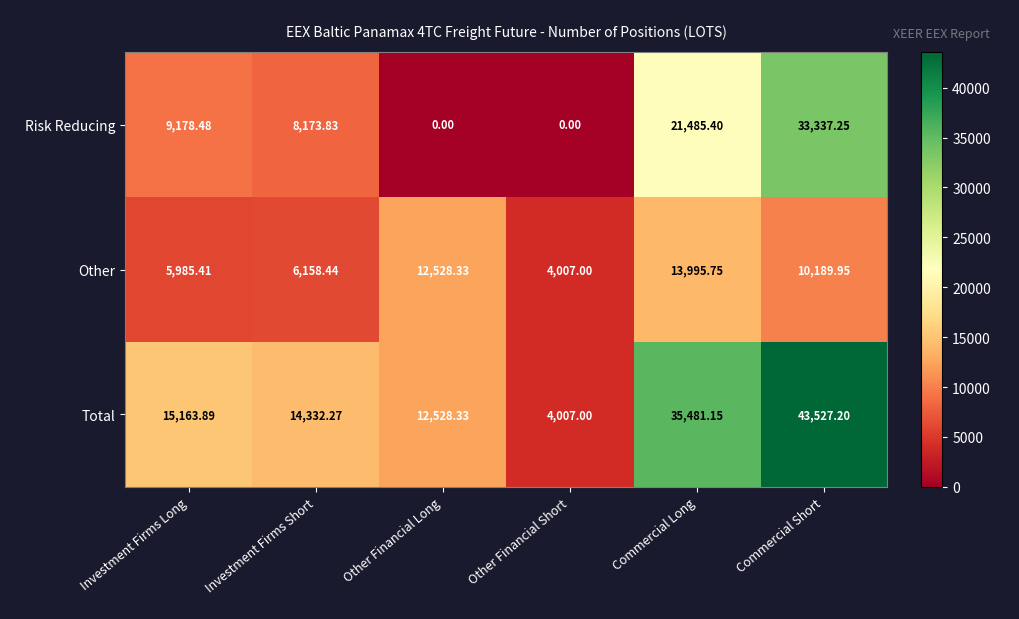

List the series in order of their overall mean, highest first.

Total, Risk Reducing, Other